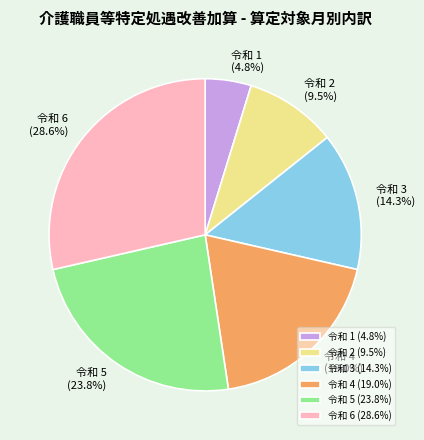

Does 令和 5 account for over 50% of the chart?

No